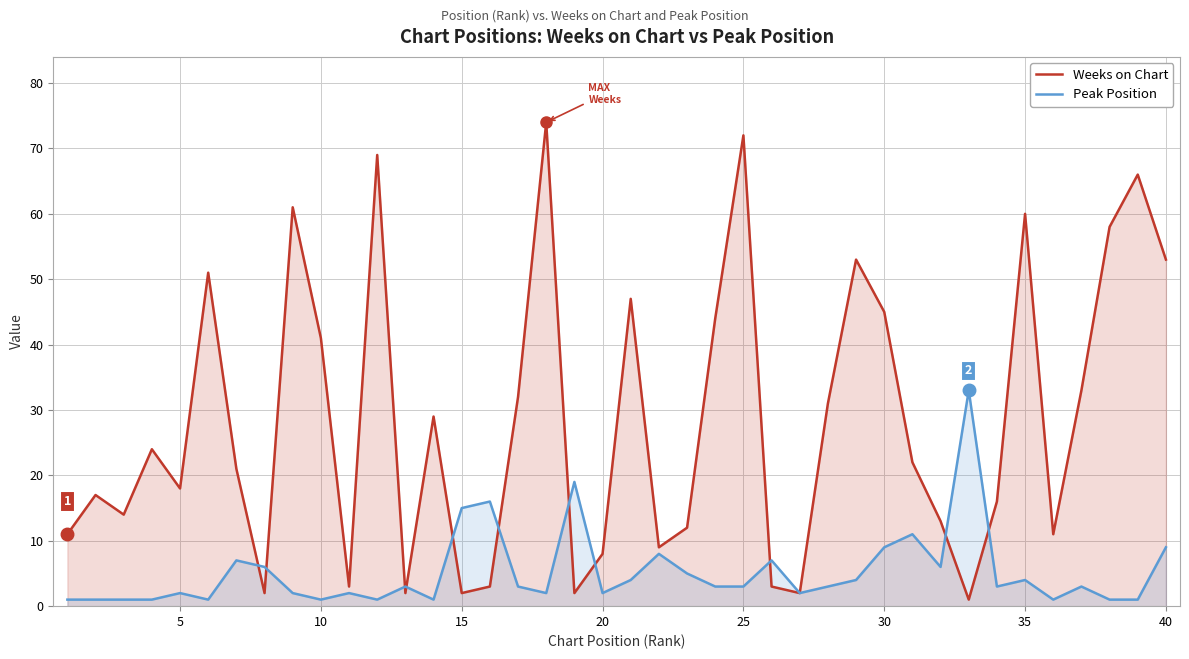

What is the maximum value shown in the chart?

74